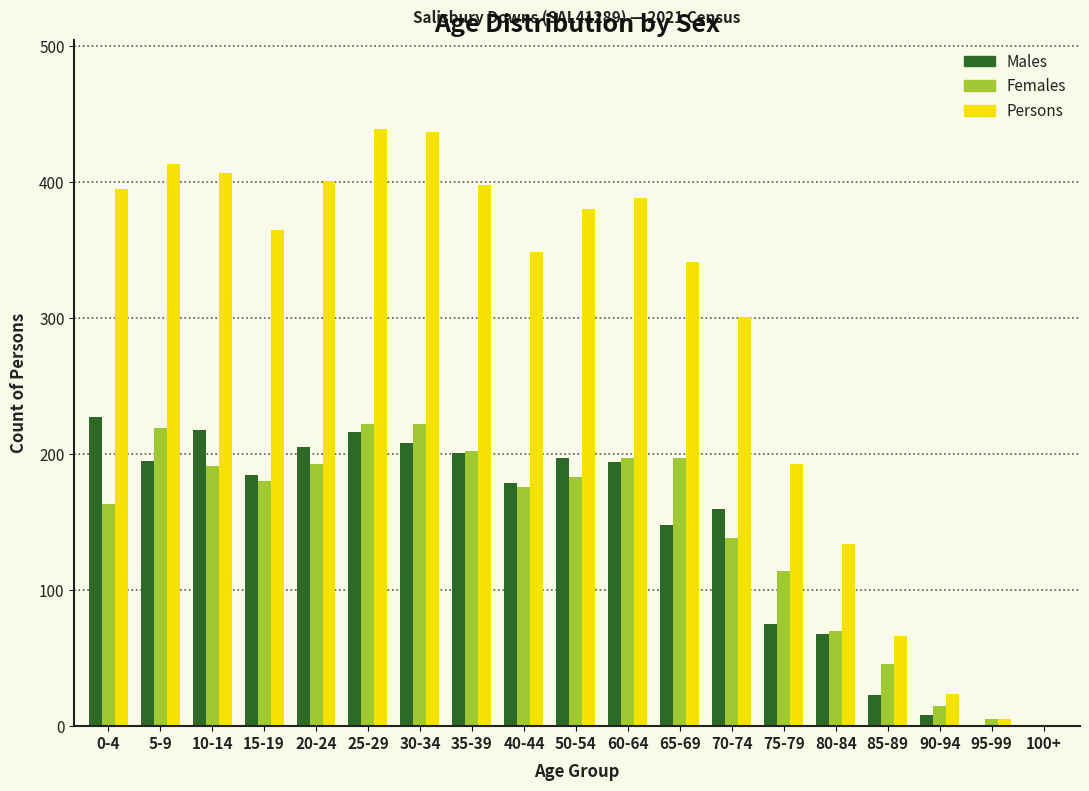

The Females series shows 220 at 70-74. True or false?

False